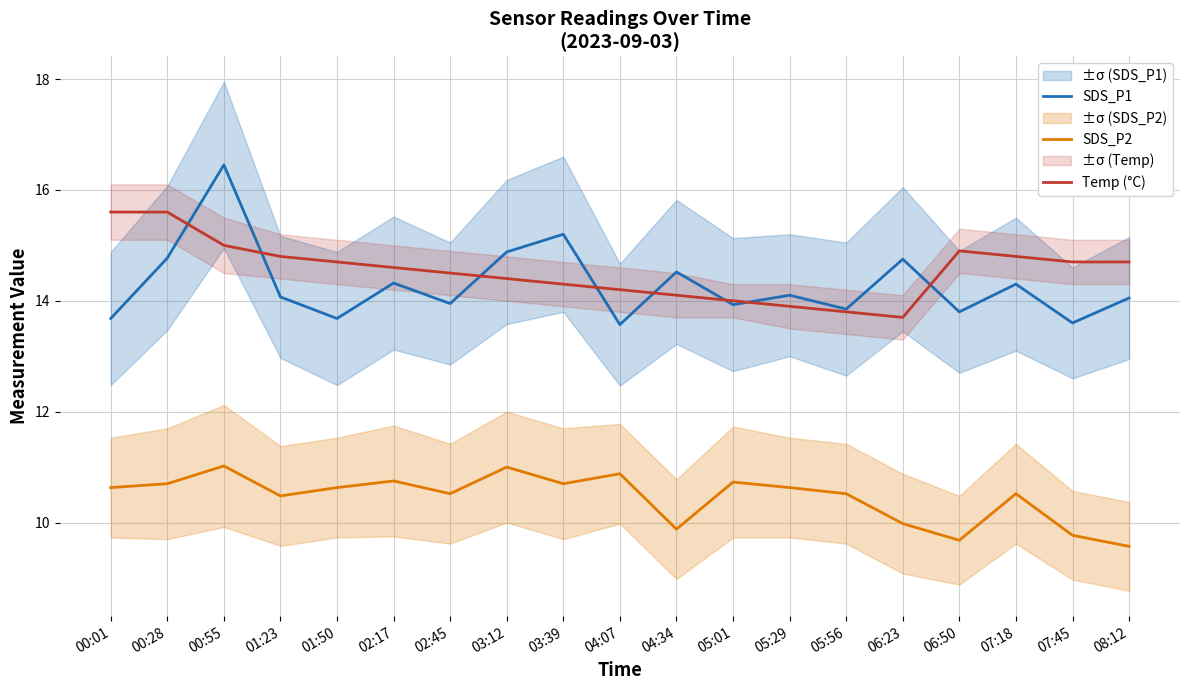

Which has a higher value, 04:34 or 05:56?

04:34